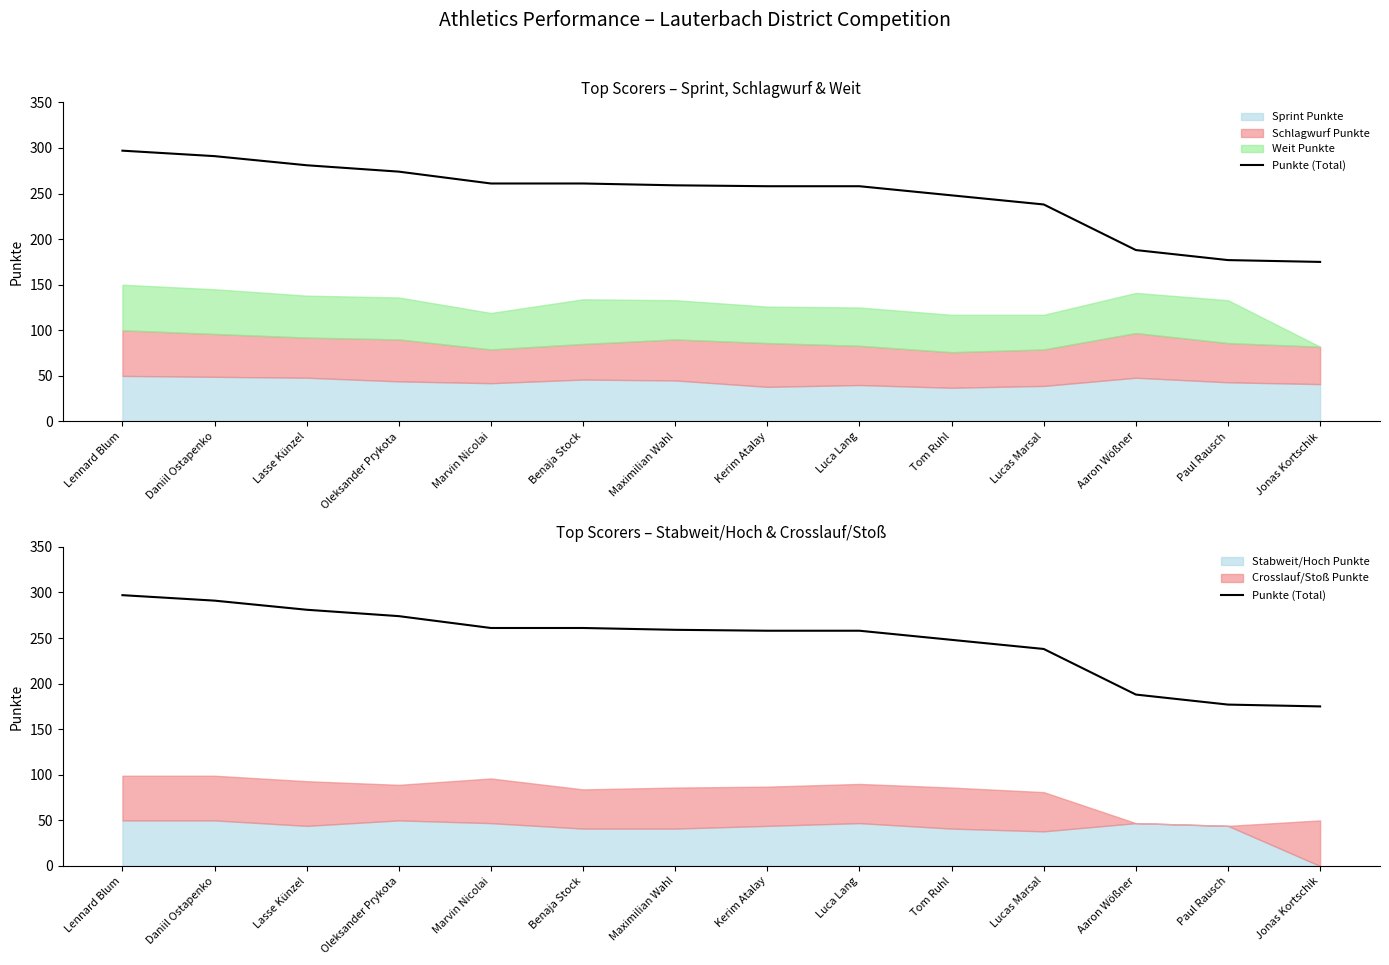

List the labels in order of value, largest first.

Lennard Blum, Daniil Ostapenko, Lasse Künzel, Oleksander Prykota, Marvin Nicolai, Benaja Stock, Maximilian Wahl, Kerim Atalay, Luca Lang, Tom Ruhl, Lucas Marsal, Aaron Wößner, Paul Rausch, Jonas Kortschik